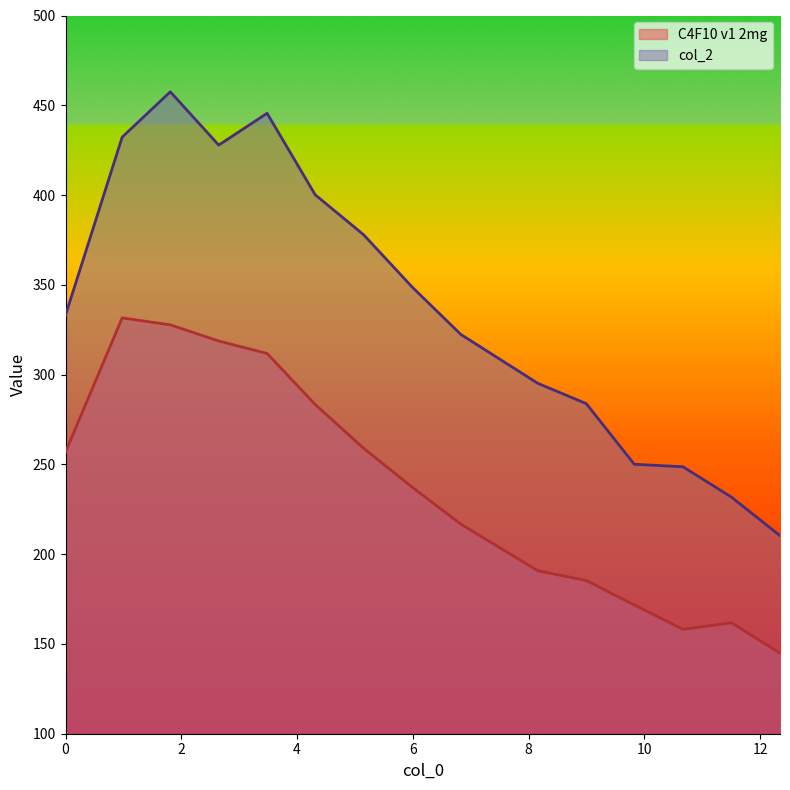

Rank the series by their average value, from lowest to highest.

C4F10 v1 2mg, col_2